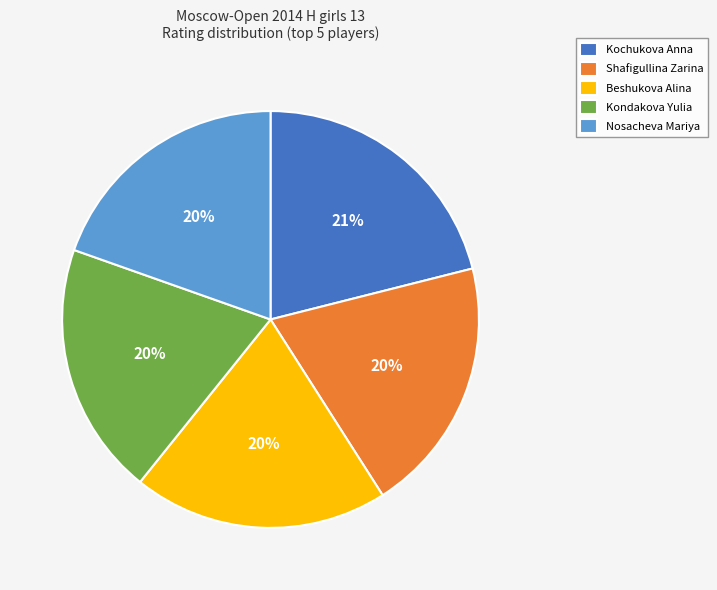

What percentage is the Kochukova Anna slice, to the nearest percent?

21%